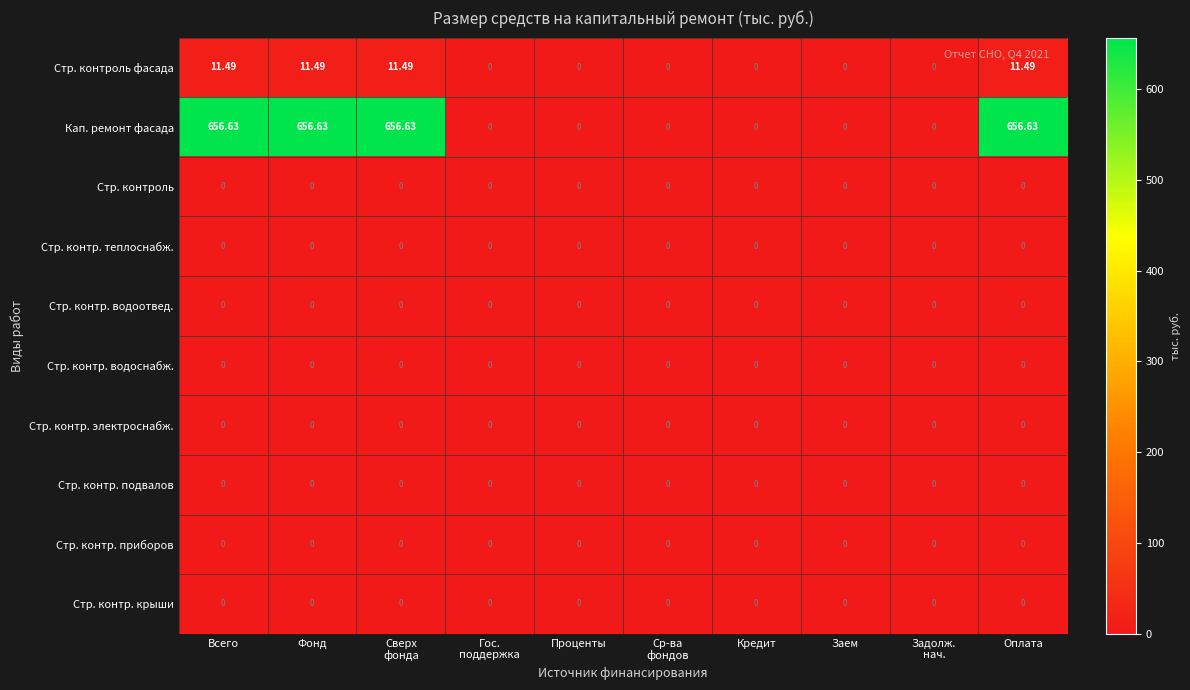

Which series has the largest range (max minus min)?

Кап. ремонт фасада